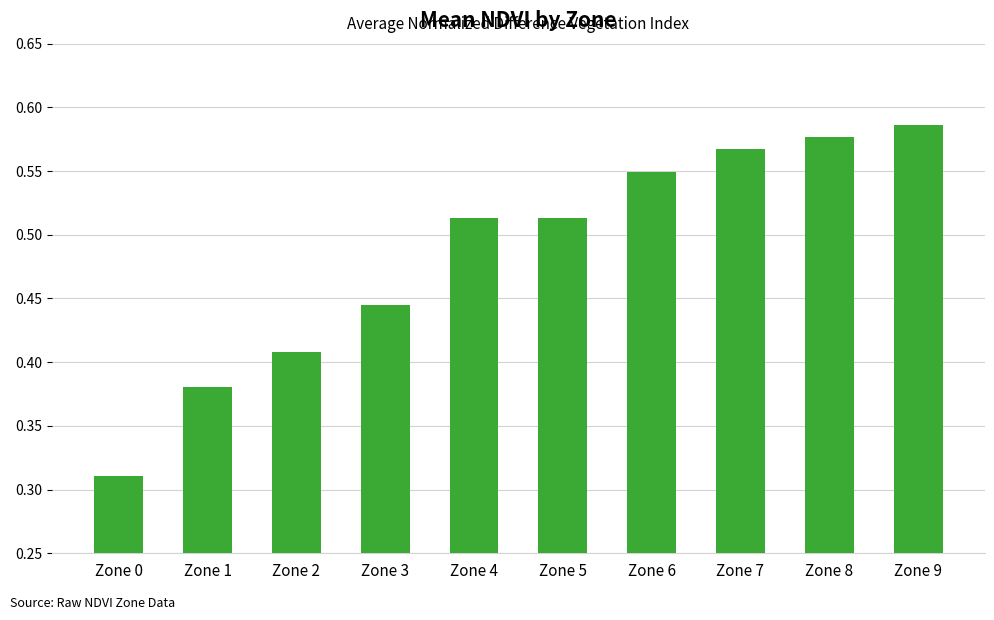

Is it true that the value at Zone 8 is 0.9?

False